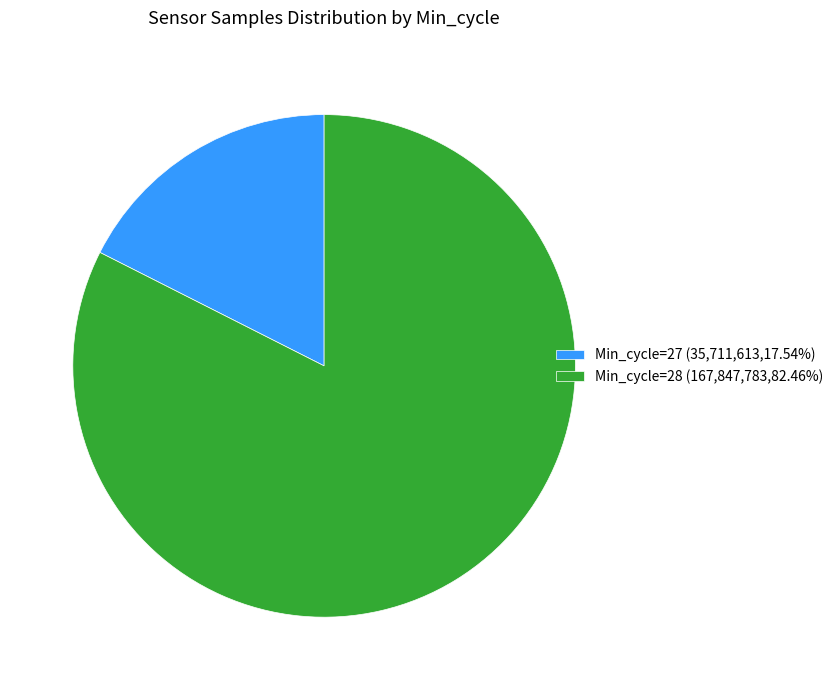

Does Min_cycle=27 (35,711,613,17.54%) account for over 50% of the chart?

No